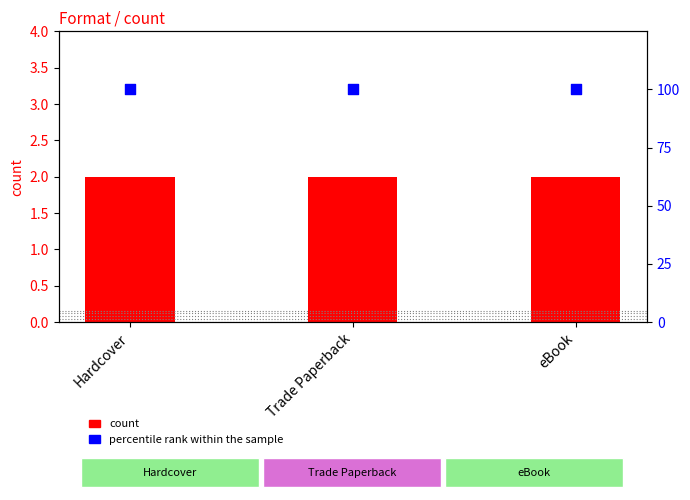

Is the value of percentile rank within the sample at eBook greater than the value of count at Trade Paperback?

Yes